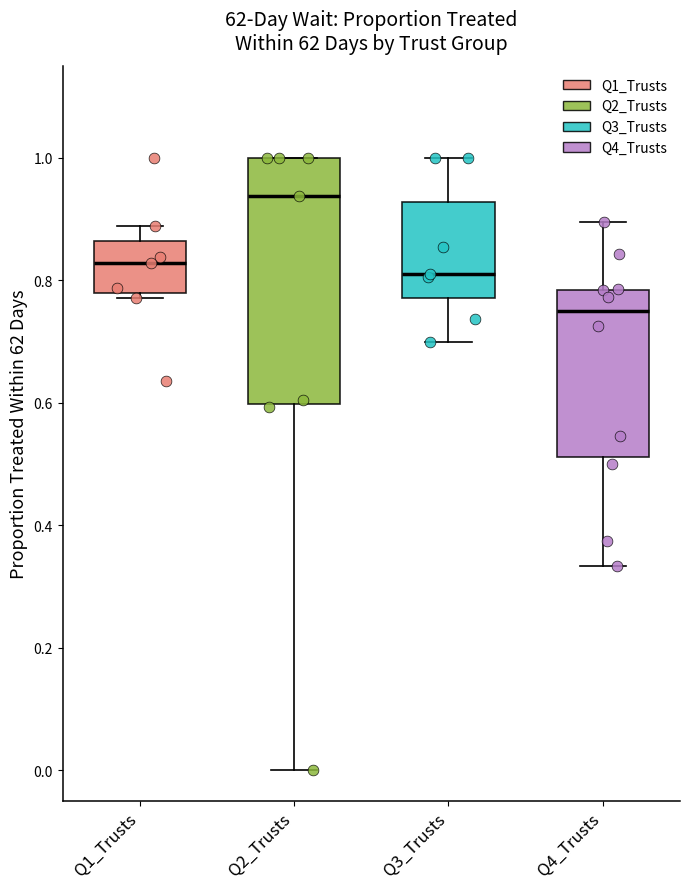

Reading left to right, transcribe this box plot: for each box, give where its median line is, the range the box spans, and where its two whiskers end, as read against the y-axis. The values are not printed on the chart, so give them approximately, as read against the axis.

Q1_Trusts: median 0.82, box 0.78 to 0.86, whiskers 0.78 (just below the box's lower edge) to 0.88
Q2_Trusts: median 0.94, box 0.60 to 1.00, whiskers 0.00 to 1.00
Q3_Trusts: median 0.80, box 0.78 to 0.92, whiskers 0.70 to 1.00
Q4_Trusts: median 0.74, box 0.52 to 0.78, whiskers 0.34 to 0.90